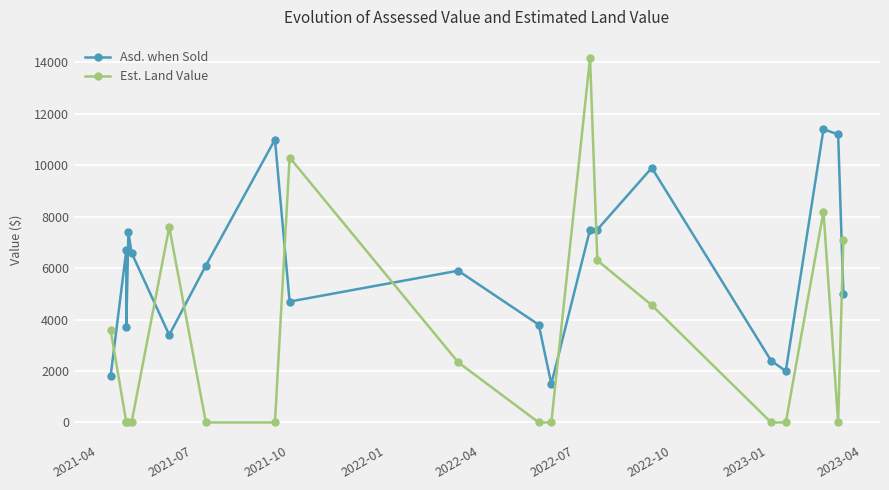

List the series in order of their peak value, lowest first.

Asd. when Sold, Est. Land Value